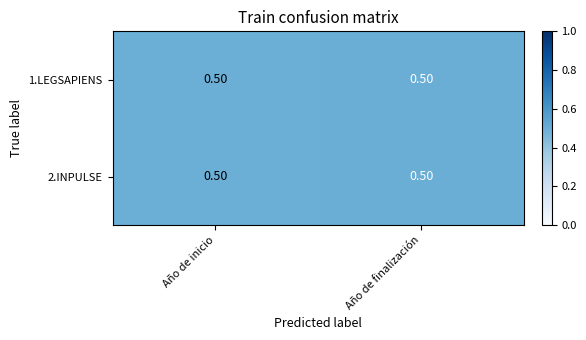

Reading right to left, extract all data points from this chart.

1.LEGSAPIENS: Año de finalización=0.5	Año de inicio=0.5
2.INPULSE: Año de finalización=0.5	Año de inicio=0.5